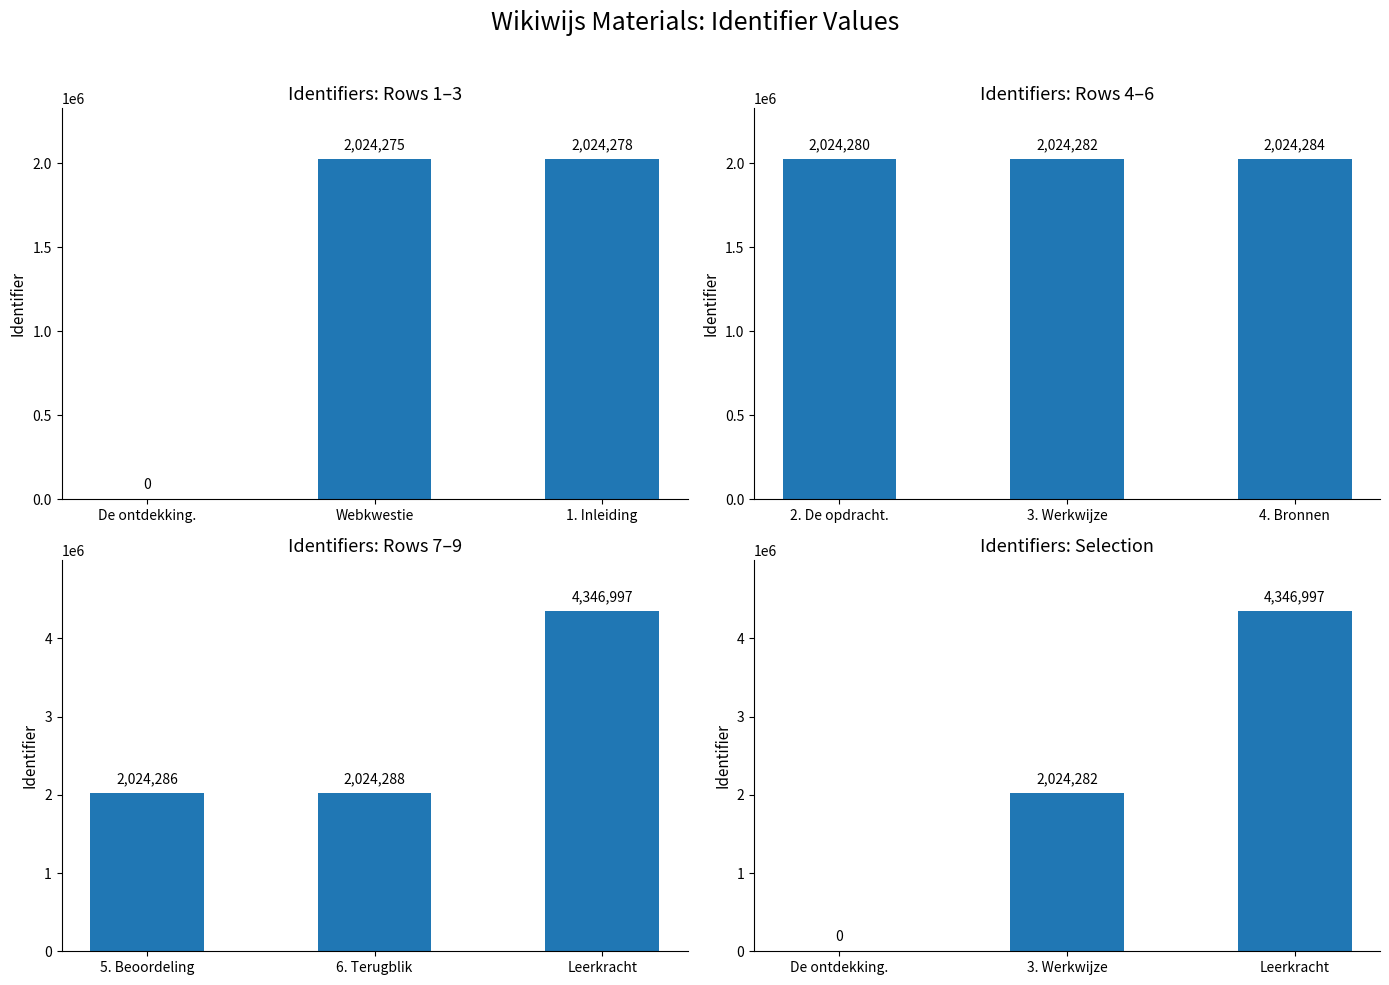

Is it true that the value at De ontdekking. is 2399873?

False